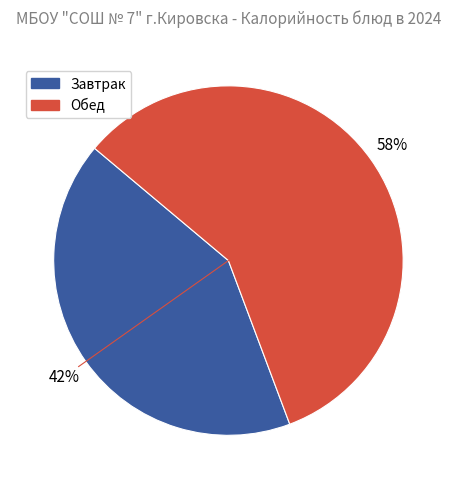

Rank the categories by value from lowest to highest.

Завтрак, Обед